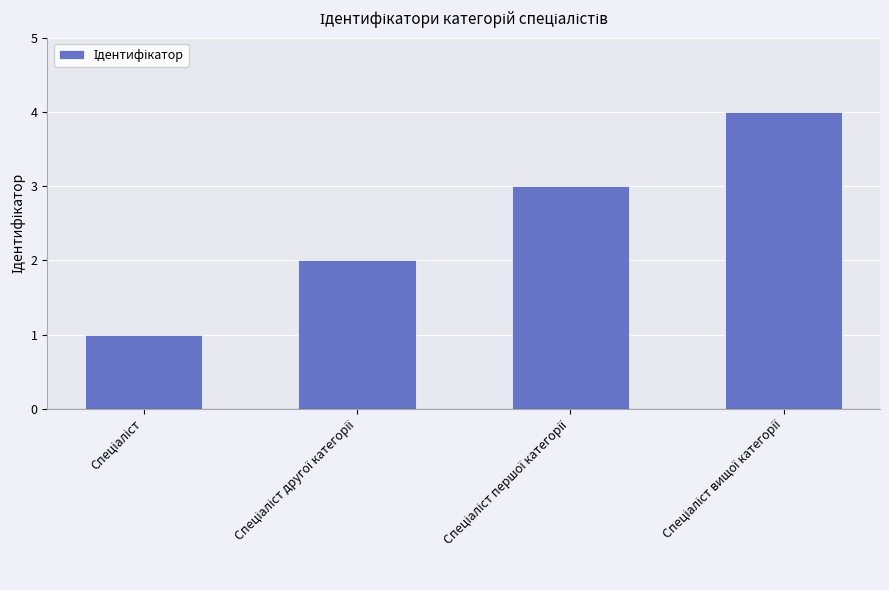

Reading left to right, transcribe all the data shown in this chart.

1	2	3	4